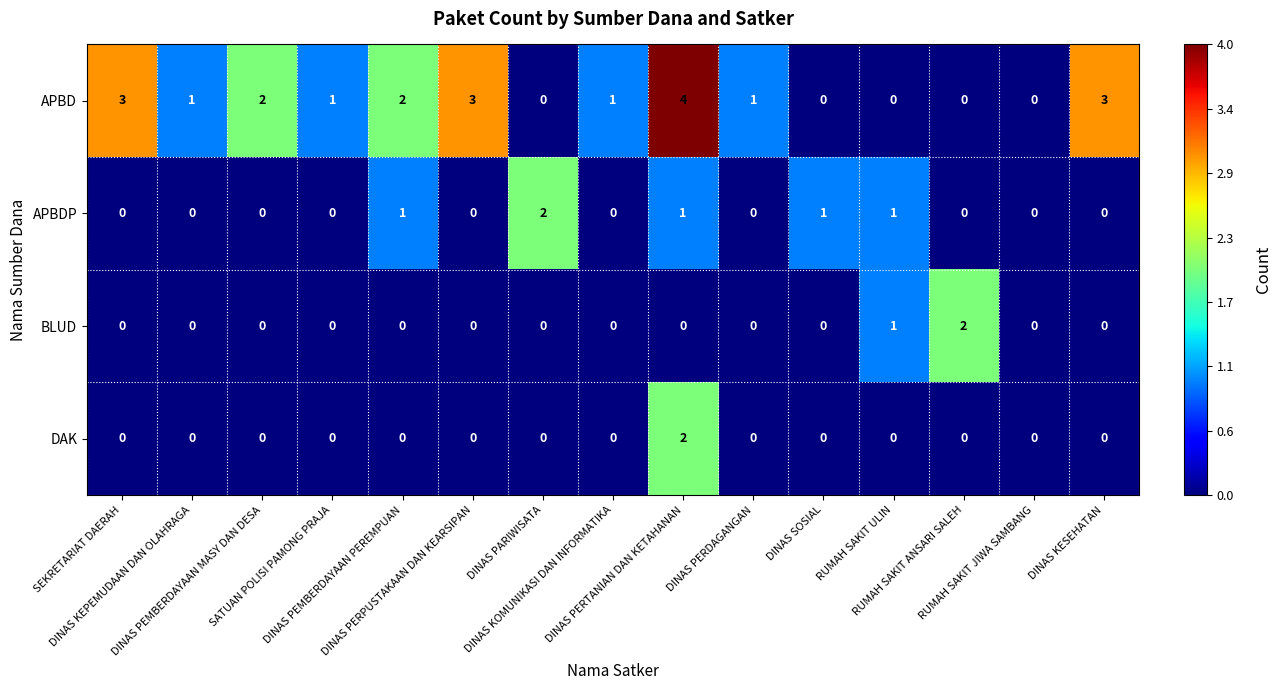

What is the greatest value displayed?

4